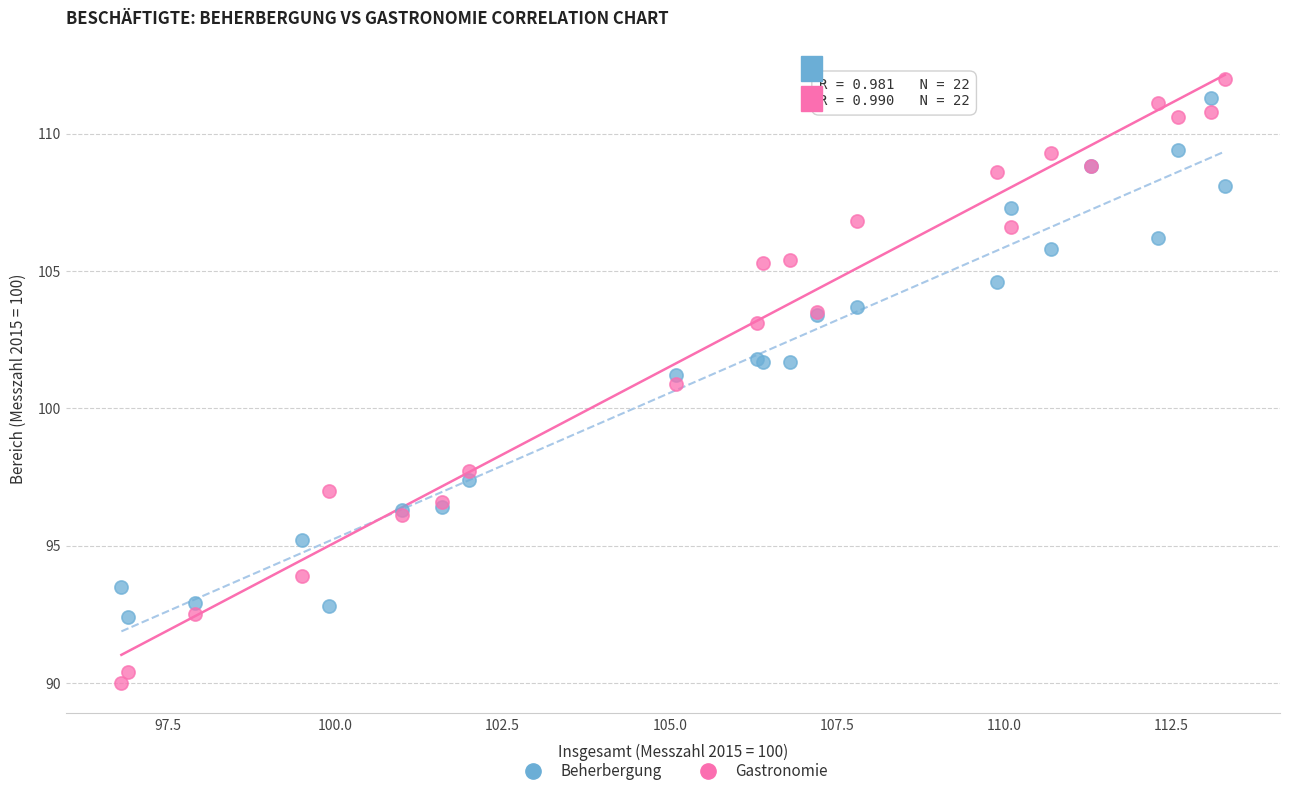

What is the X range (max minus min) for the scatter plot?

16.5